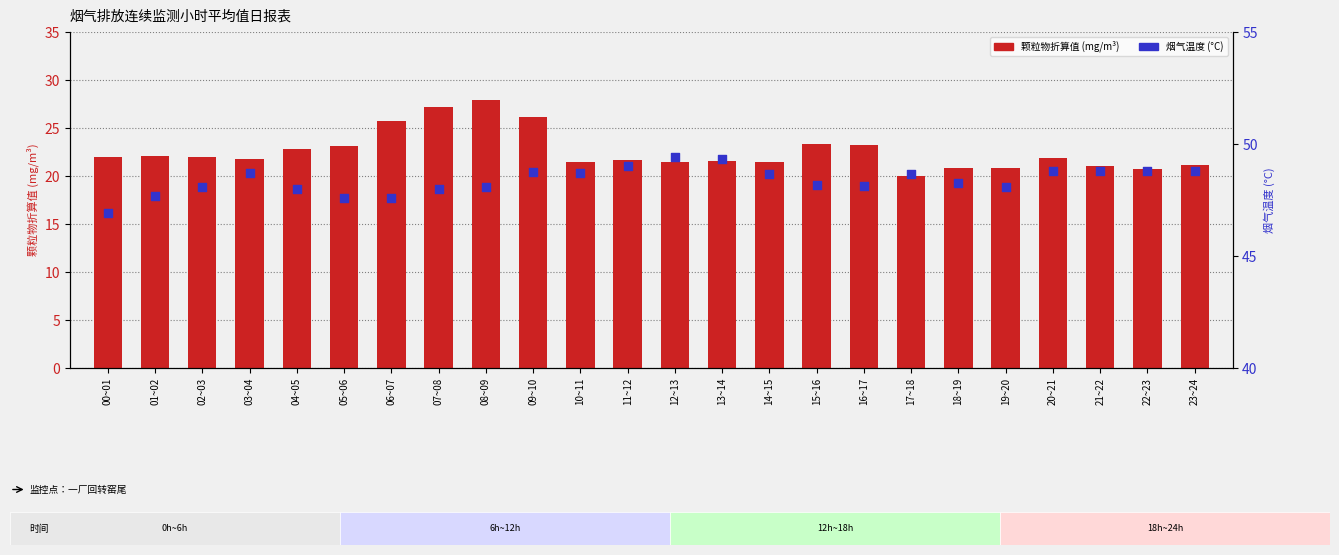

Which series contains the highest Y value?

烟气温度(°C)